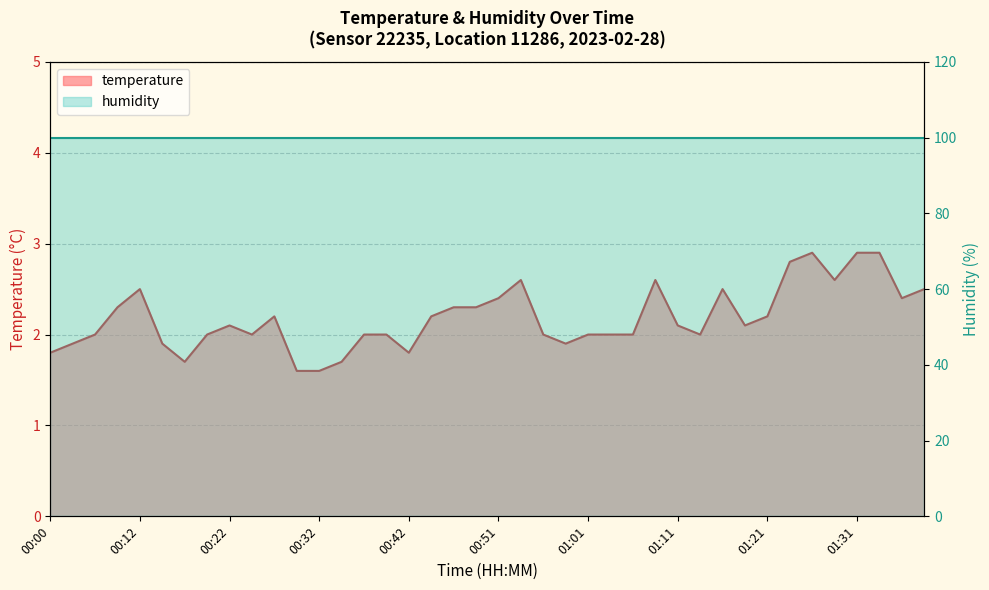

How many interior local valleys (lower than both neighbors) does the data have?

8